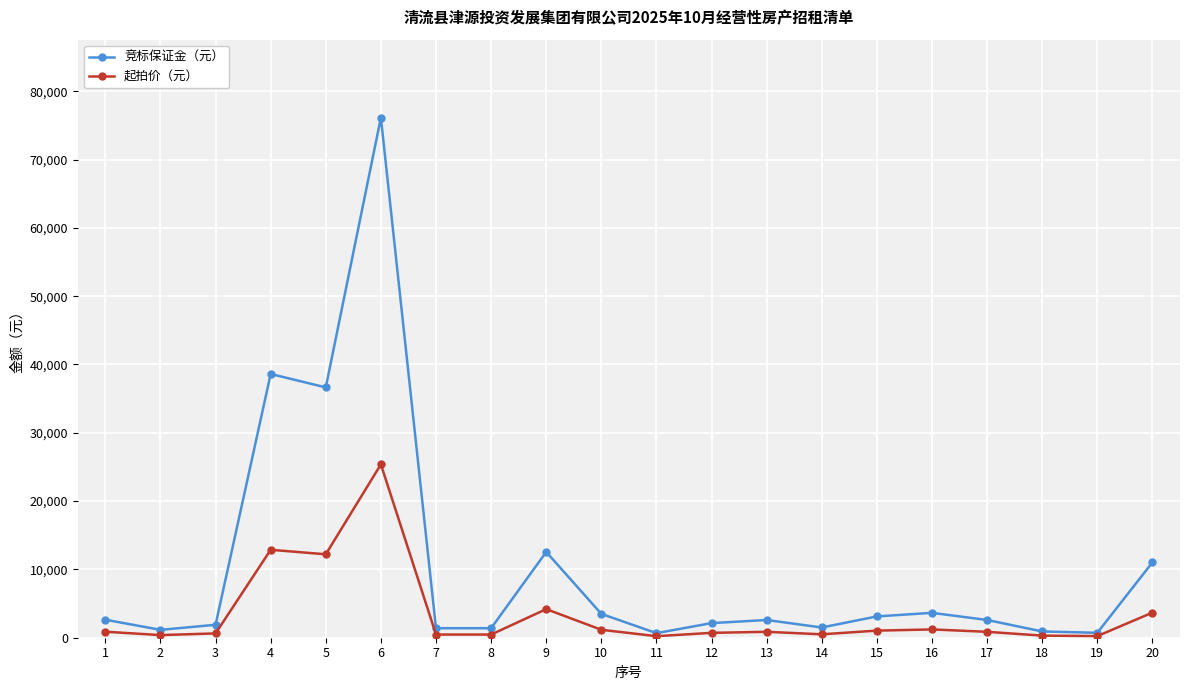

Which series has the widest spread of values?

竞标保证金（元）